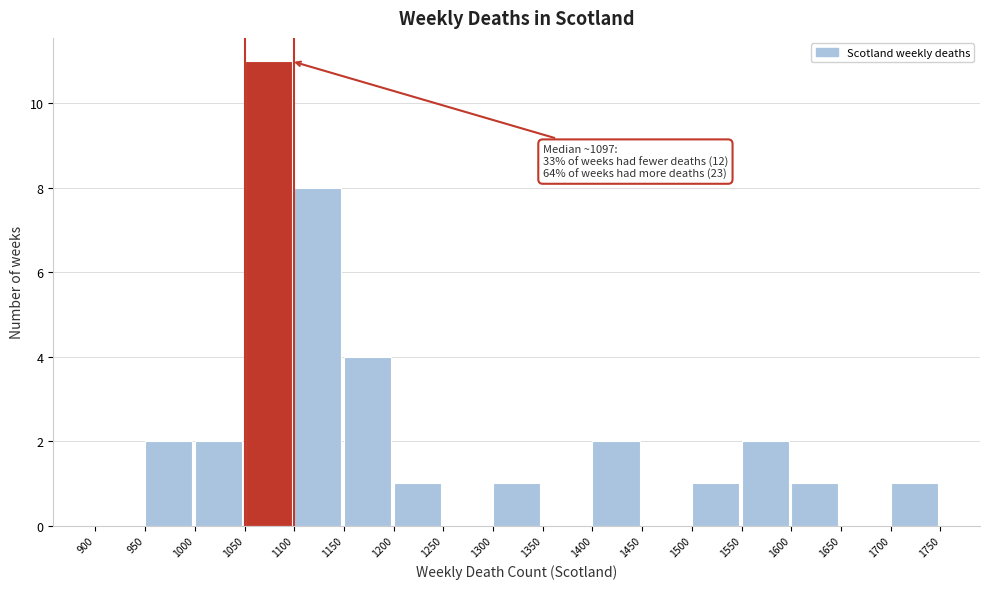

Over which range of the x-axis is the bar tallest?

1050 to 1100